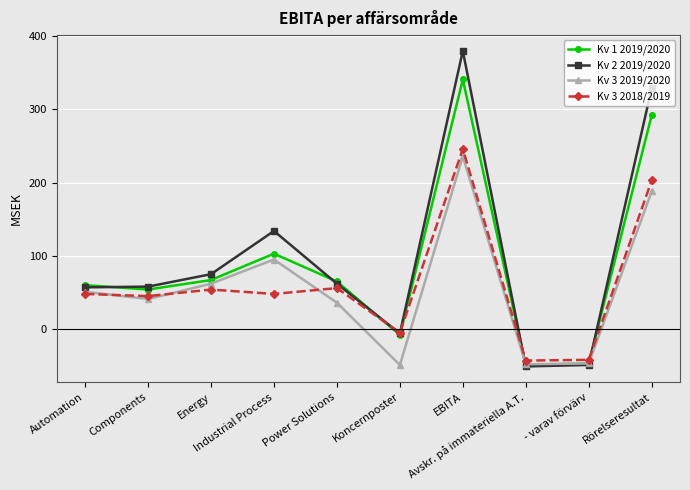

How many interior local peaks does the Kv 3 2019/2020 series have?

2